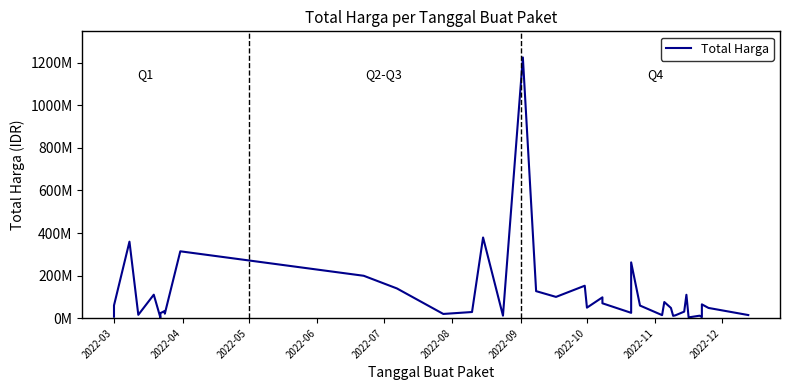

The chart shows a value of 124767554 at 28. True or false?

False